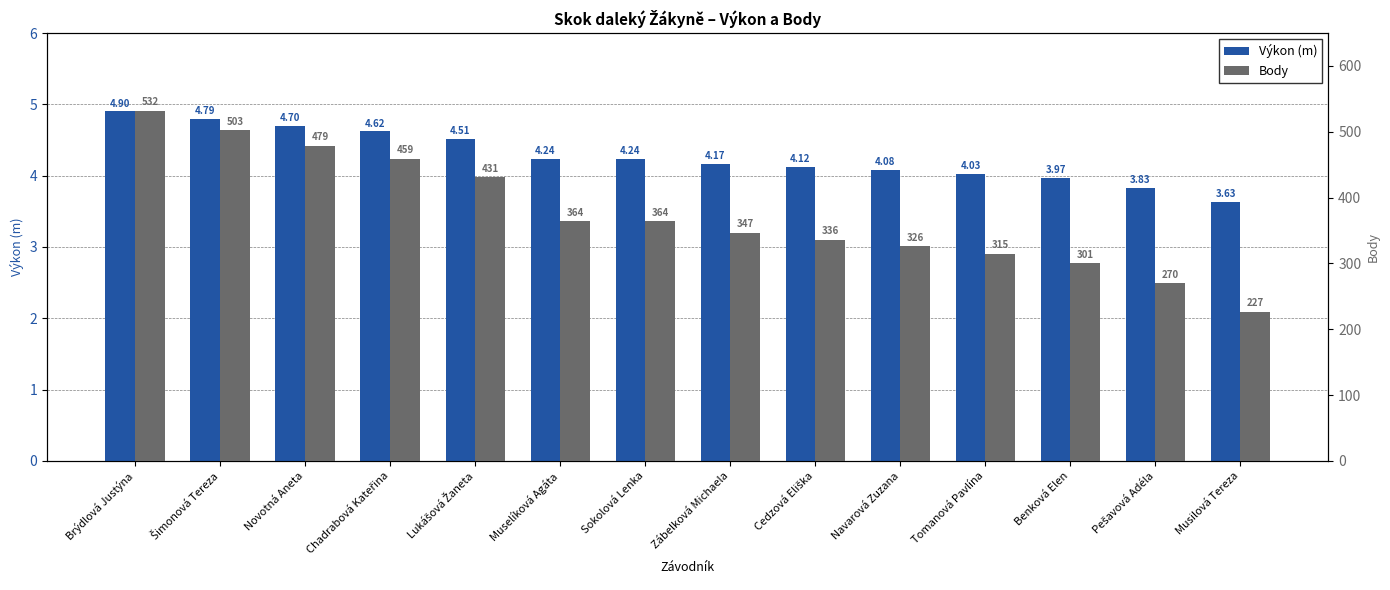

Does the chart contain stacked bars?

No